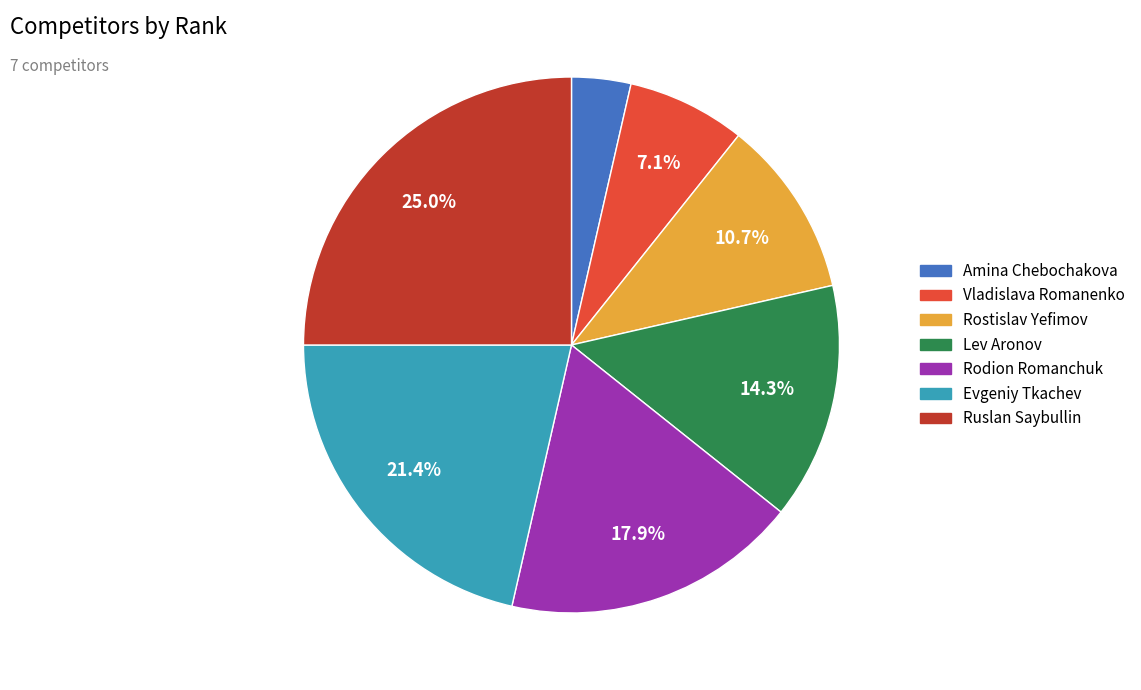

The Lev Aronov slice represents 1% of the pie. True or false?

False